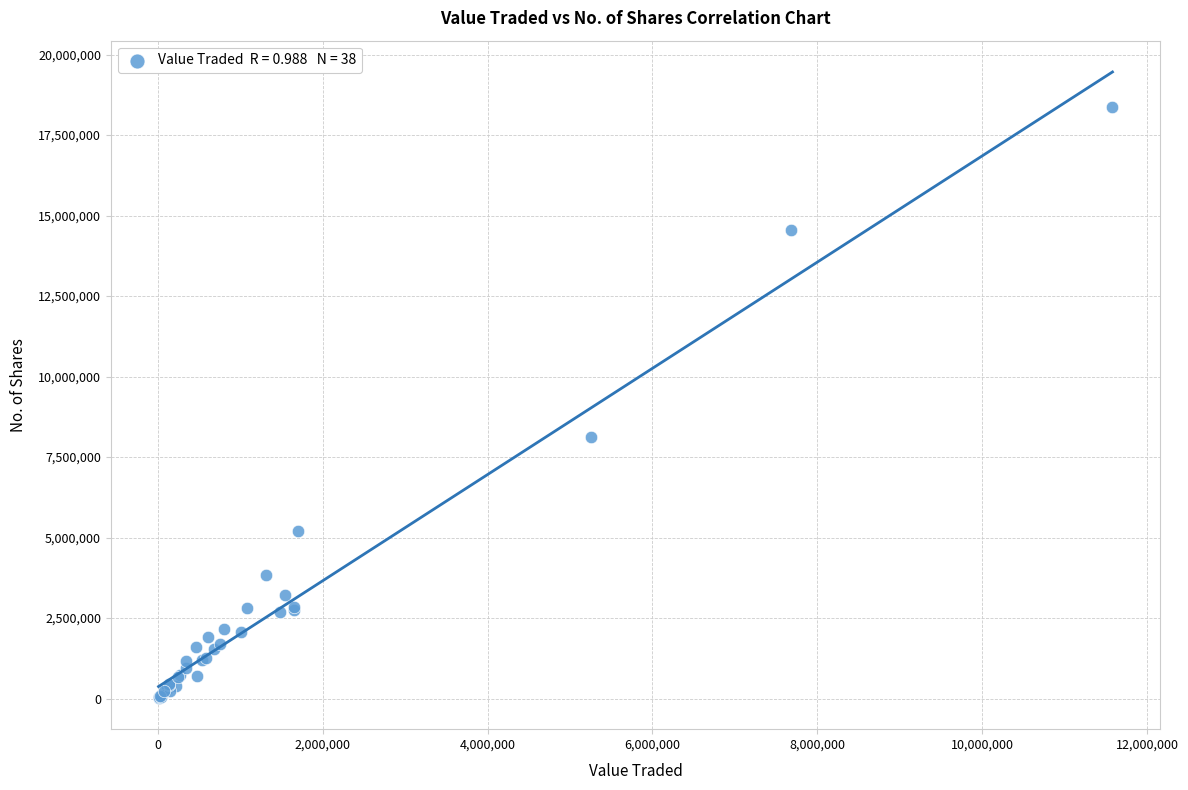

What Y value in the scatter plot is closest to 9192504?

8117424